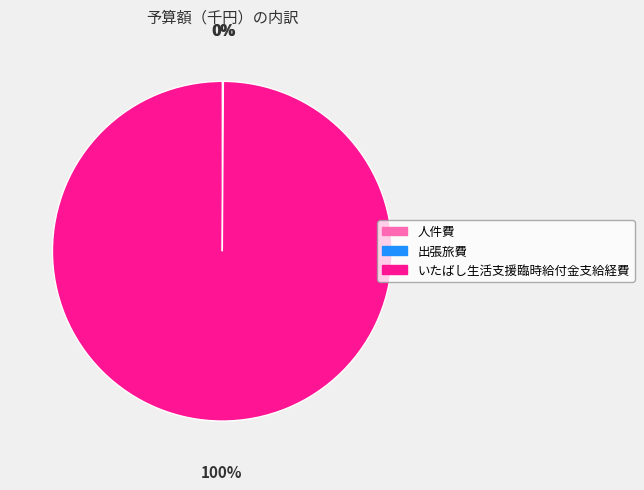

To the nearest percent, what is the difference between the largest and smallest slice percentages?

100%